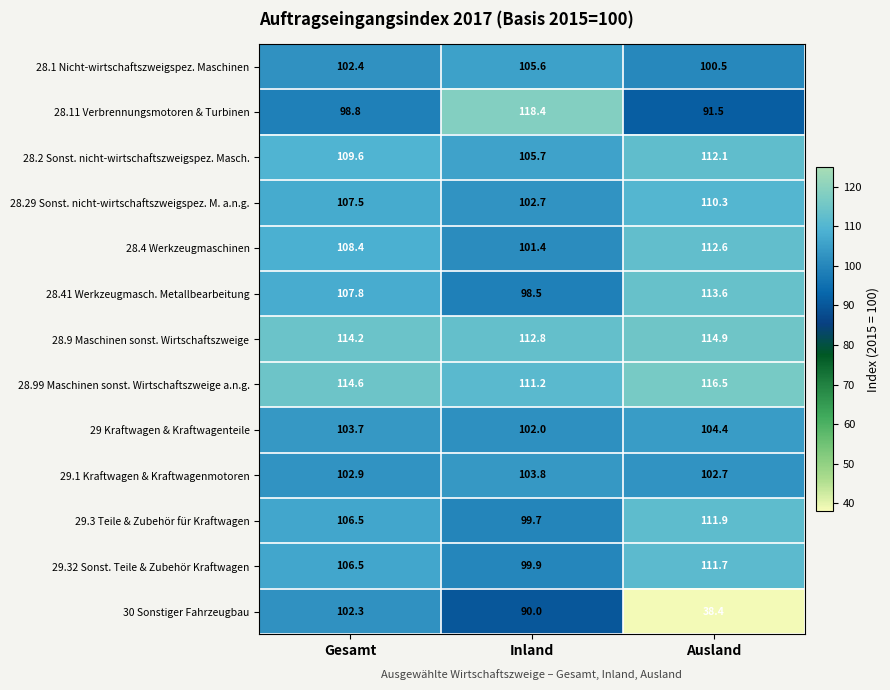

At how many categories does at least one series exceed 105?

3